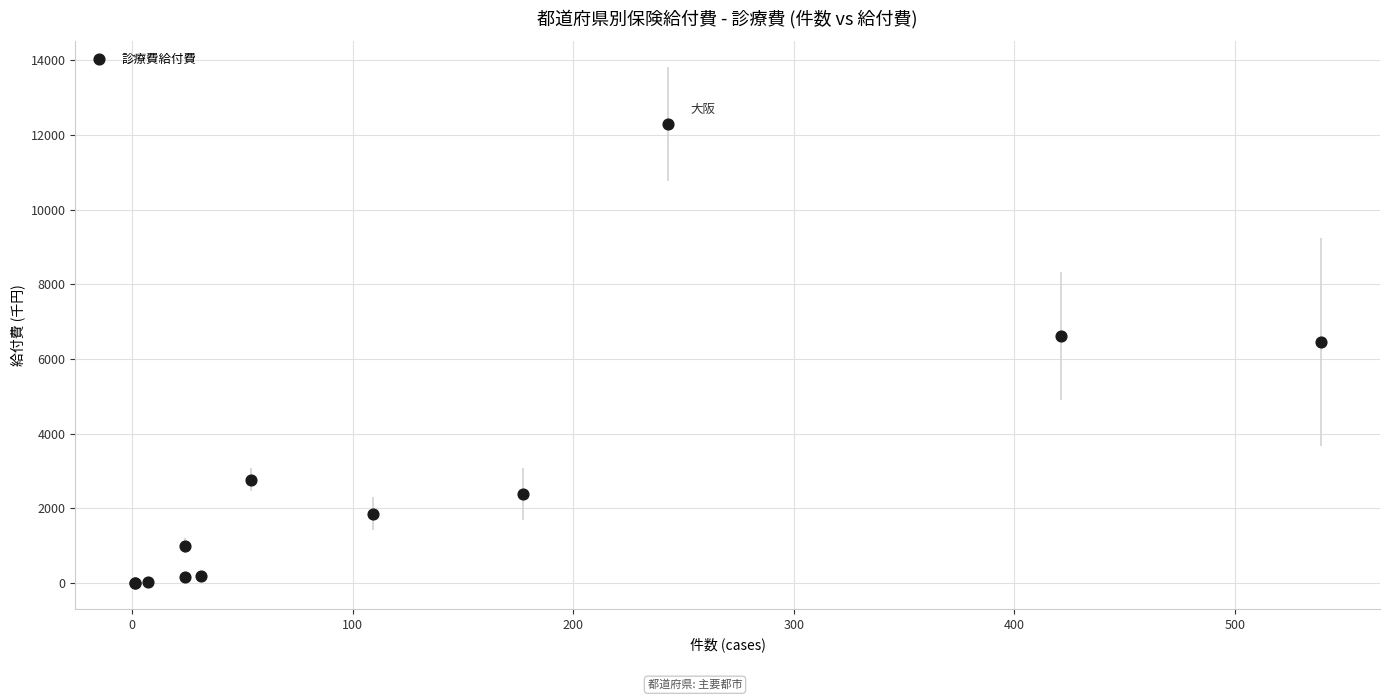

What Y value in the scatter plot is closest to 6143?

6456.4